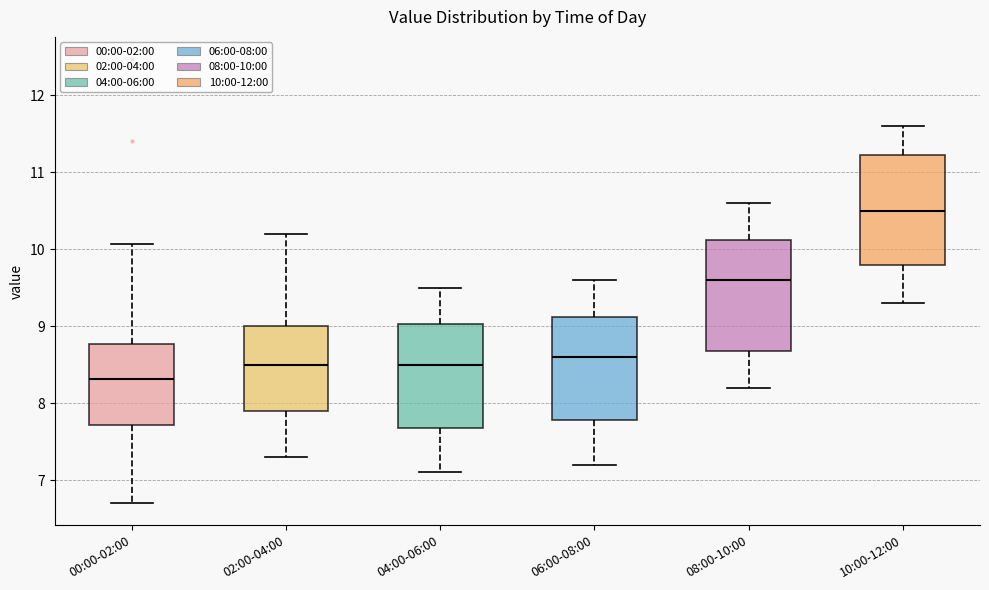

Where is the upper edge of the box for 00:00-02:00 on the y-axis? The values are not printed on the chart, so give them approximately, as read against the axis.

8.8